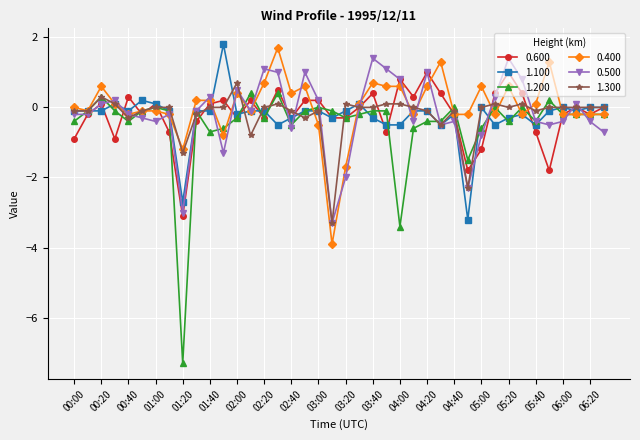

What is the minimum value shown in the chart?

-7.3